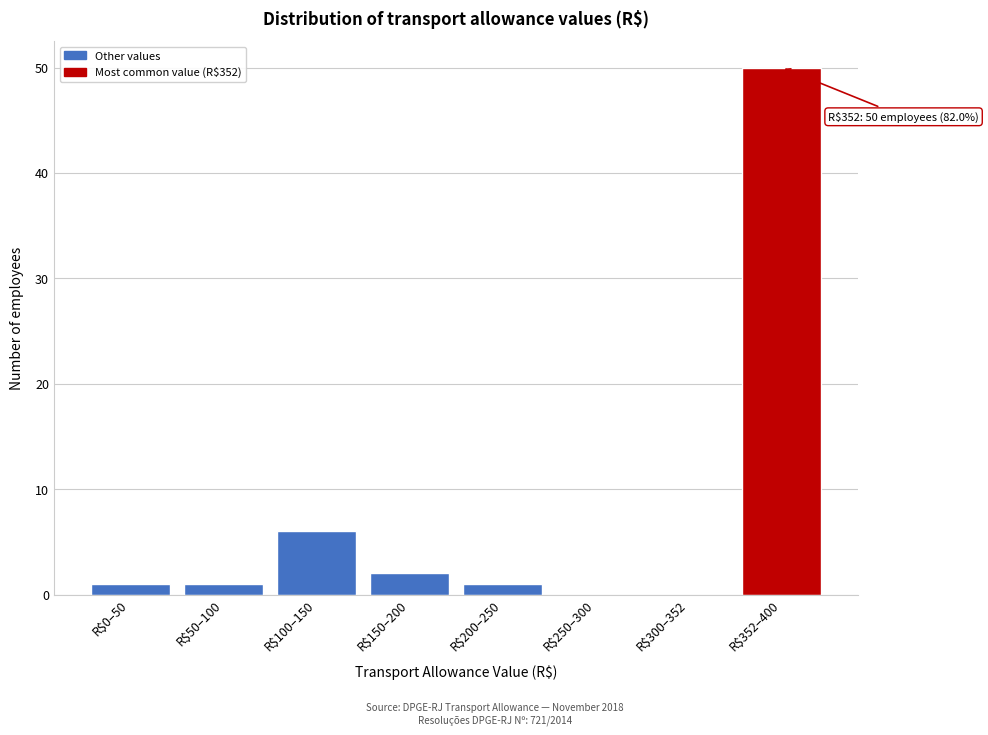

What is the sum of all values?

61